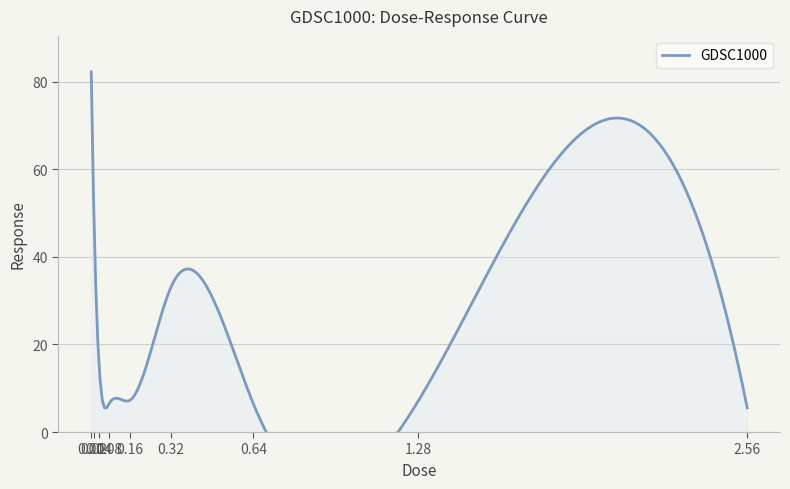

What value does the data have at 0.64?

6.5